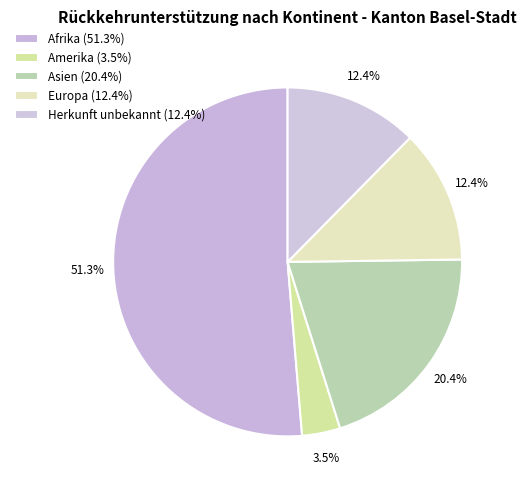

Between Herkunft unbekannt and Afrika, which is larger?

Afrika